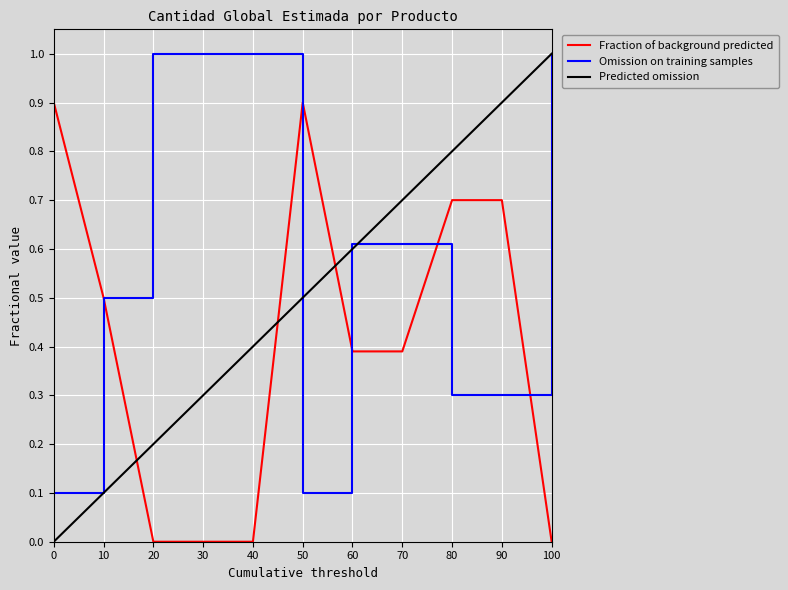

Is the value of Fraction of background predicted at 70 greater than the value of Omission on training samples at 10?

No